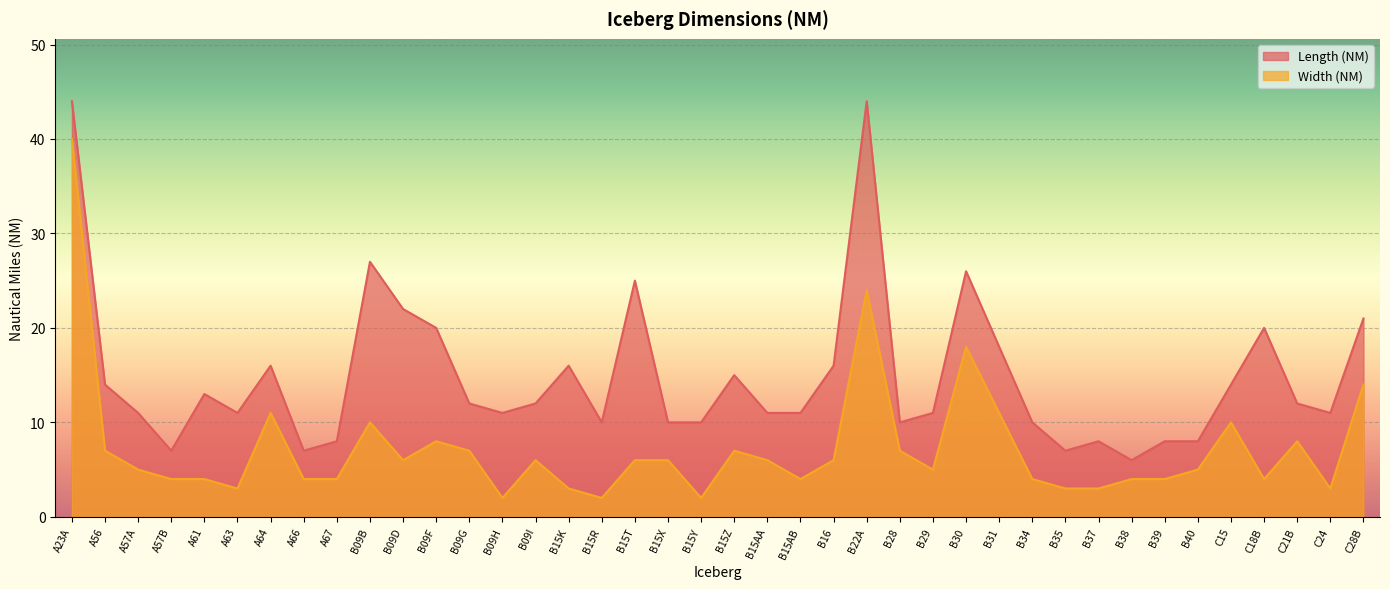

True or false: Length (NM) and Width (NM) intersect in this chart.

False